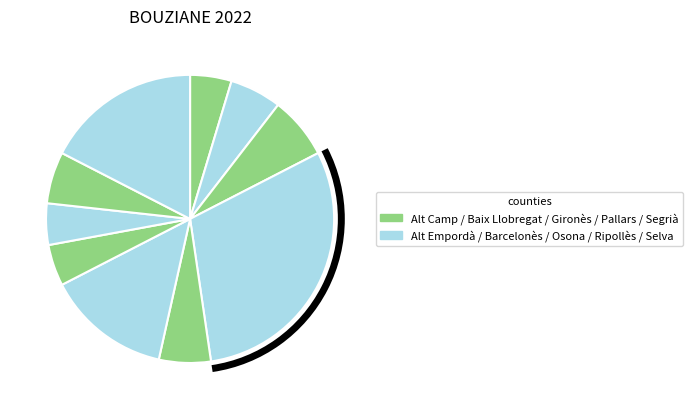

Count the number of slices in the pie.

10